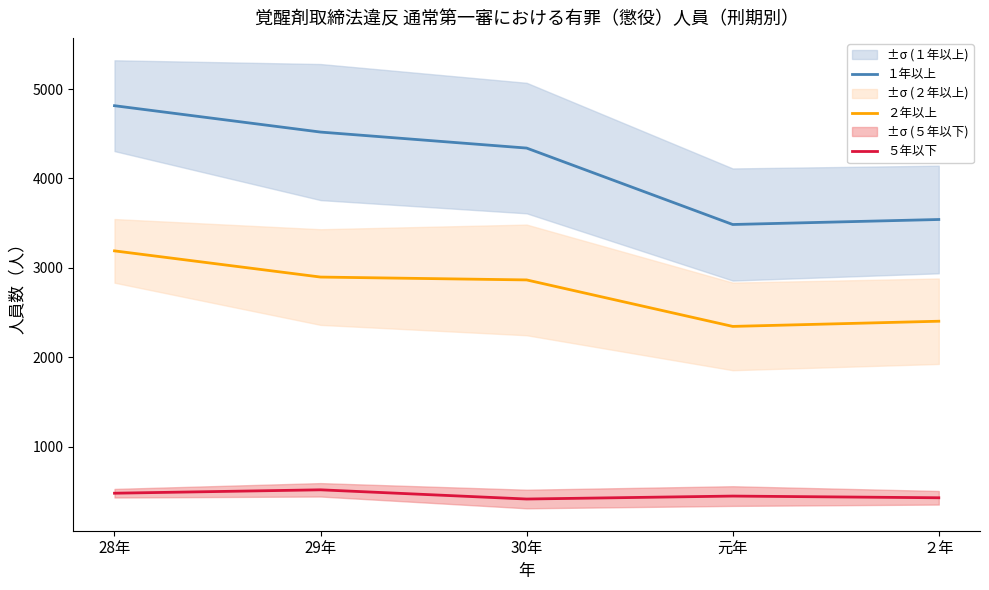

How many data points in ２年以上 are above 2865?

2